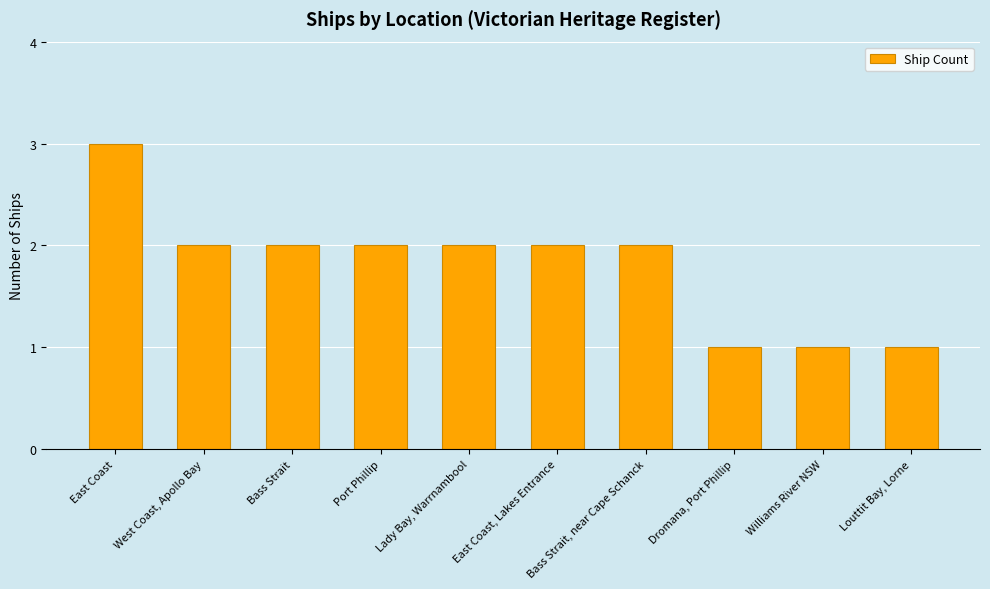

Reading left to right, list all the values displayed in this chart.

3	2	2	2	2	2	2	1	1	1